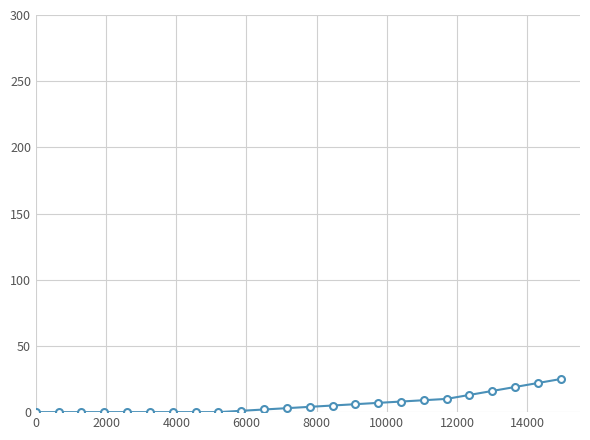

What is the greatest value displayed?

25